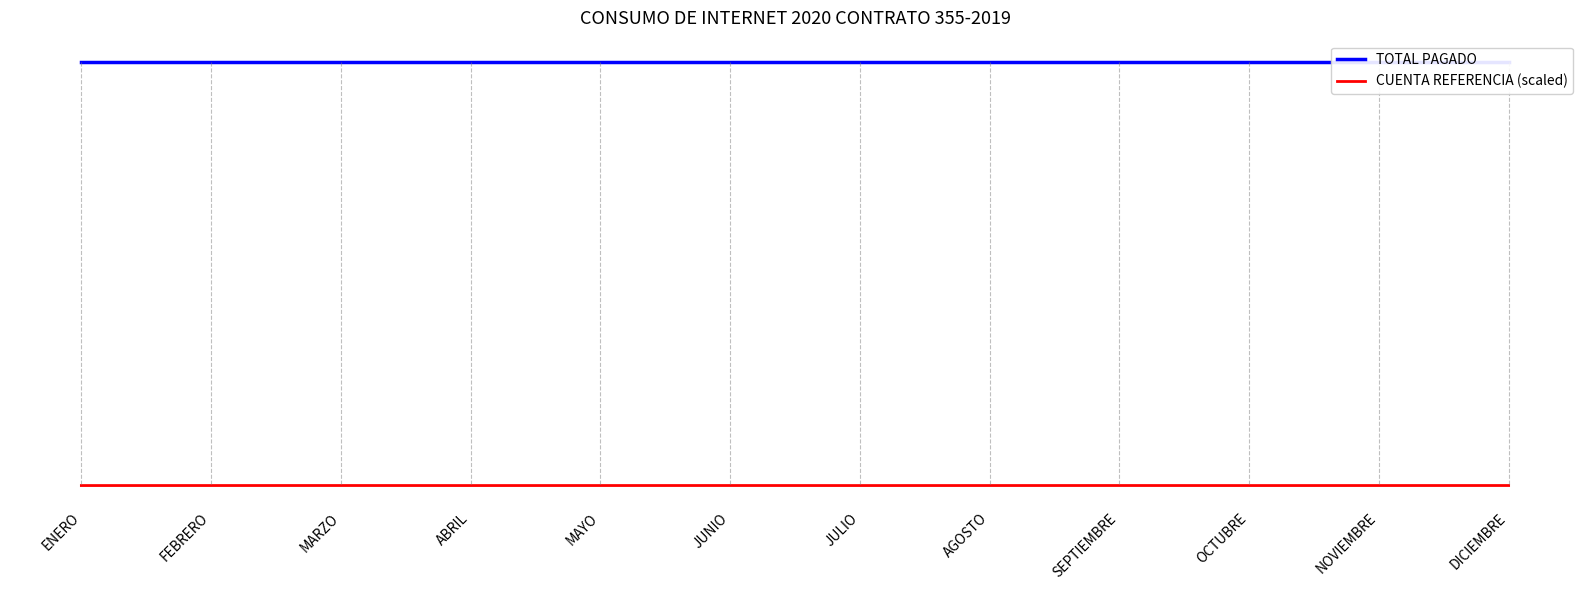

Reading right to left, transcribe all the data shown in this chart.

TOTAL PAGADO: 1330539.0	1330539.0	1330539.0	1330539.0	1330539.0	1330539.0	1330539.0	1330539.0	1330539.0	1330539.0	1330539.0	1330539.0
CUENTA REFERENCIA (scaled): 1380.5	1330.5	1280.5	1380.5	1330.5	1280.5	1380.5	1330.5	1280.5	1380.5	1330.5	1280.5